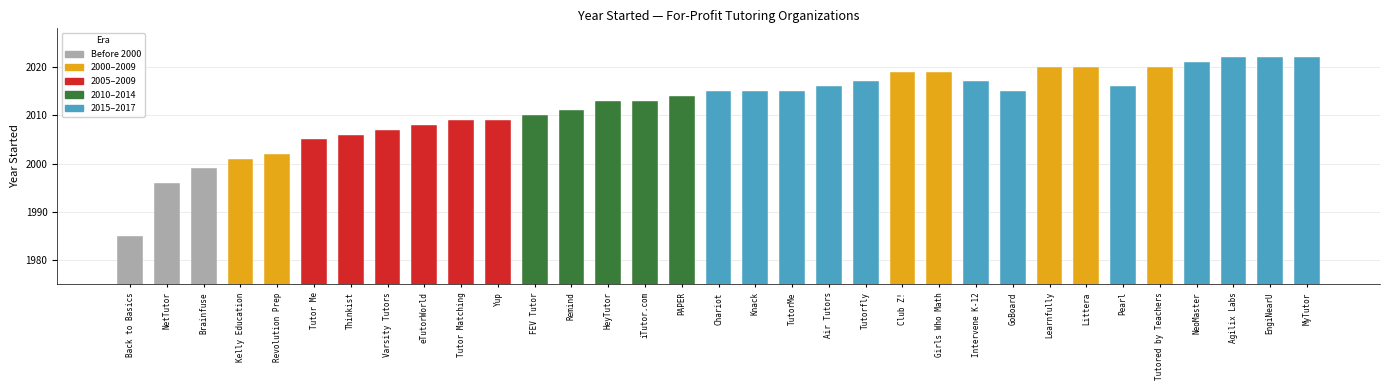

What is the label of the 27th bar from the left?

Littera